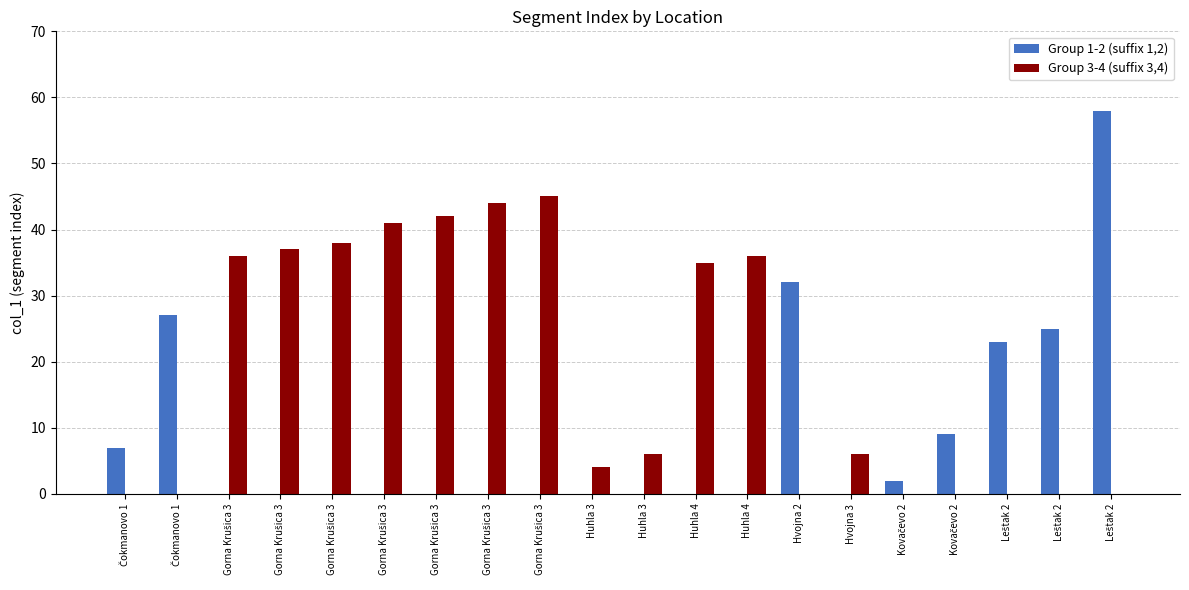

Which has a higher value, Gorna Krušica 3 or Hvojna 2?

Hvojna 2